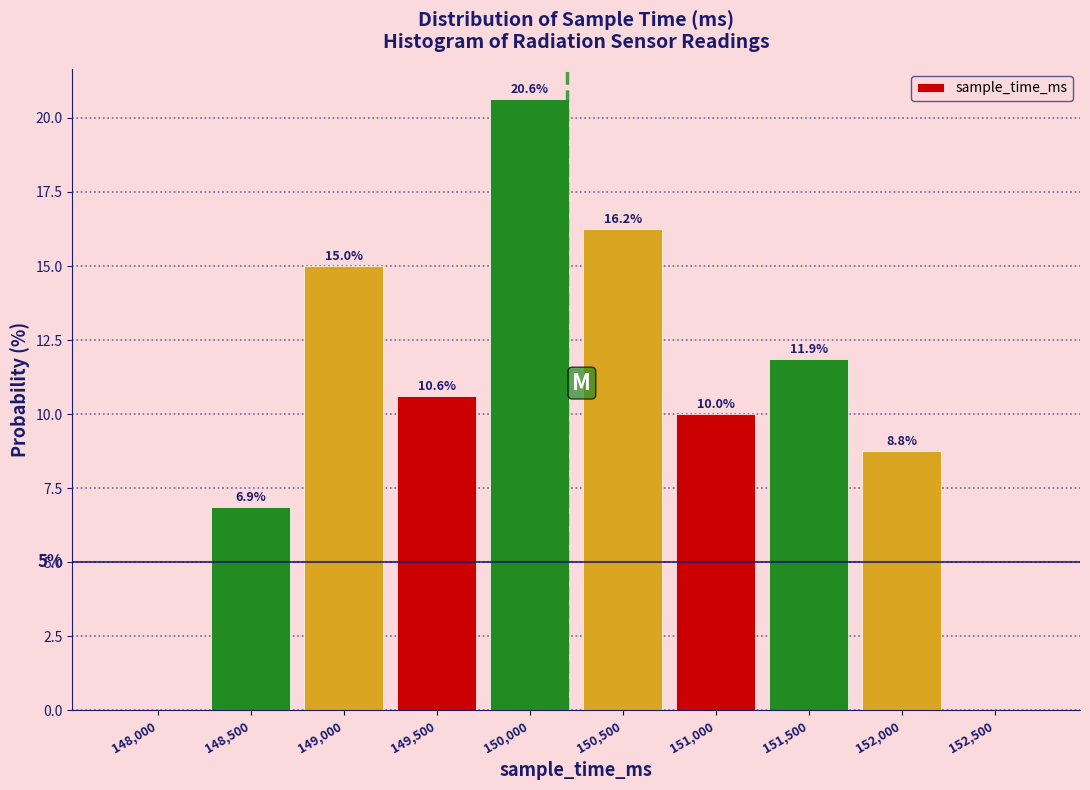

Where does the data first go above 10?

149,000